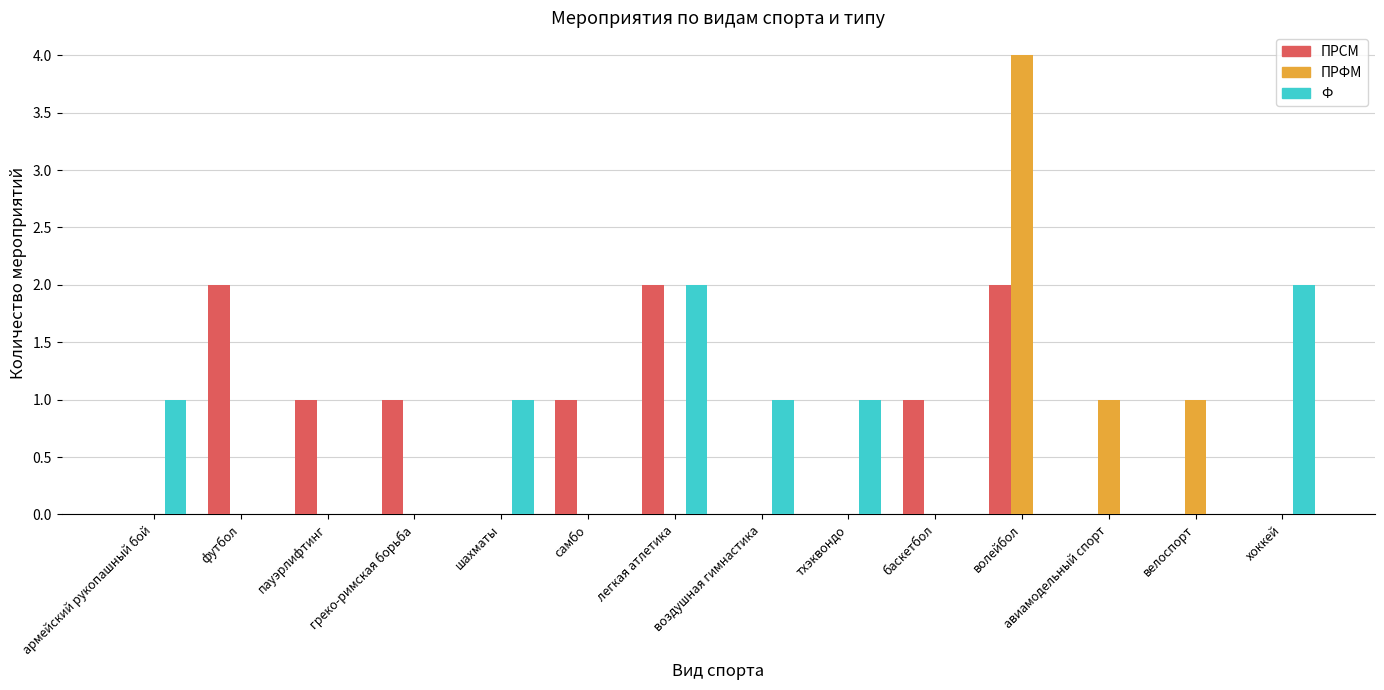

Count the number of data series in this chart.

3